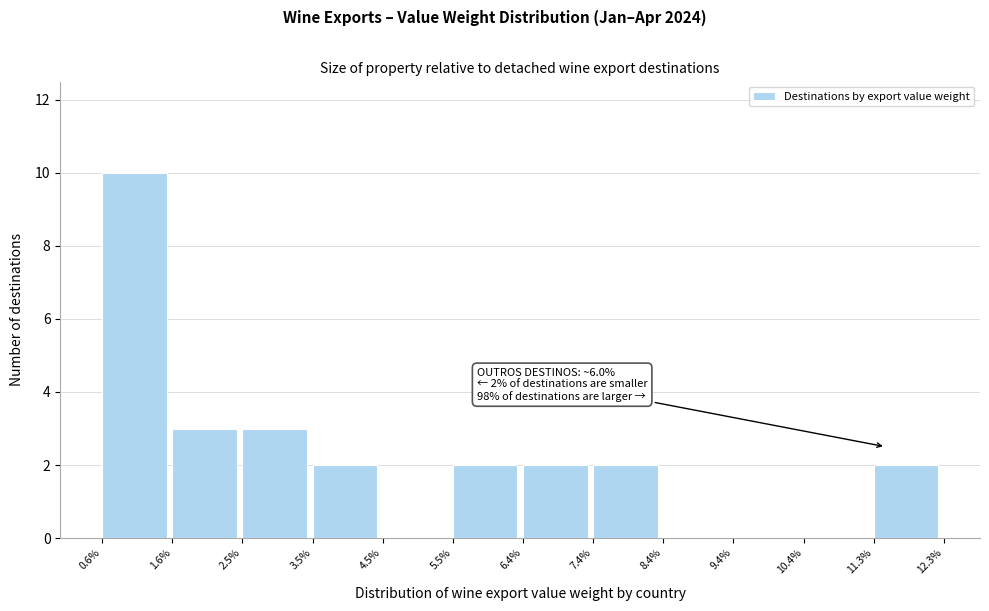

Reading right to left, what are all the values shown in this chart?

11.3%=2	10.4%=0	9.4%=0	8.4%=0	7.4%=2	6.4%=2	5.5%=2	4.5%=0	3.5%=2	2.5%=3	1.6%=3	0.6%=10